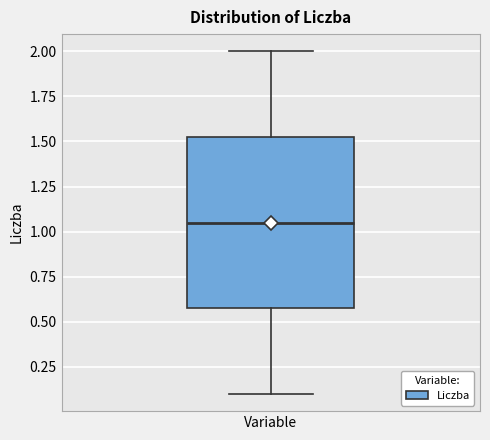

Where does the lower whisker of the box for Variable end on the y-axis? The values are not printed on the chart, so give them approximately, as read against the axis.

0.10